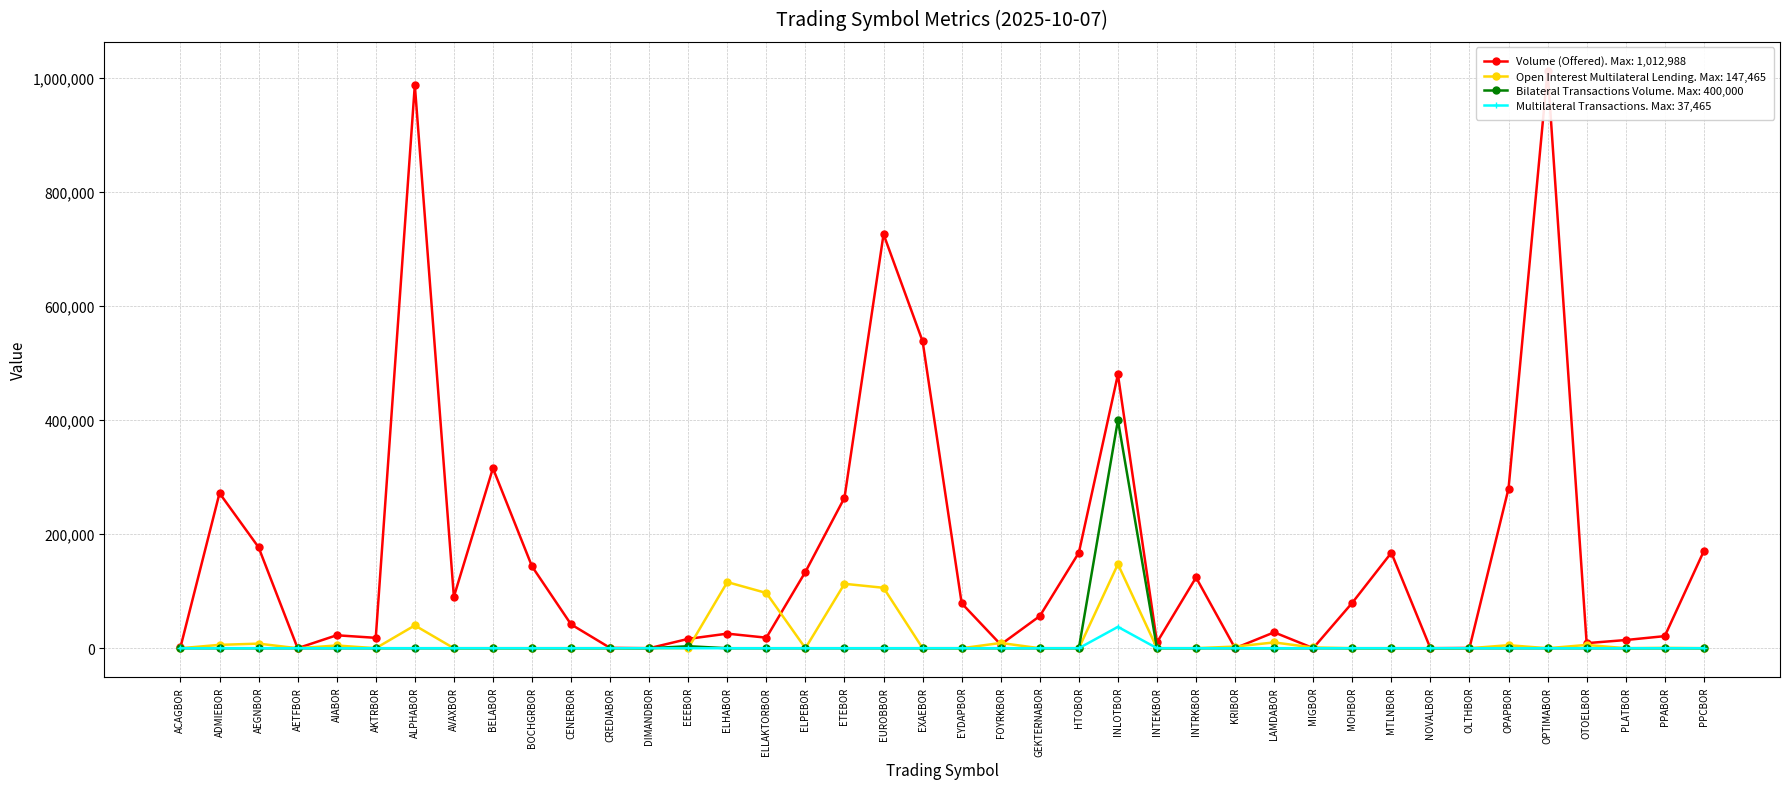

Which has a higher value, EXAEBOR or AKTRBOR?

EXAEBOR